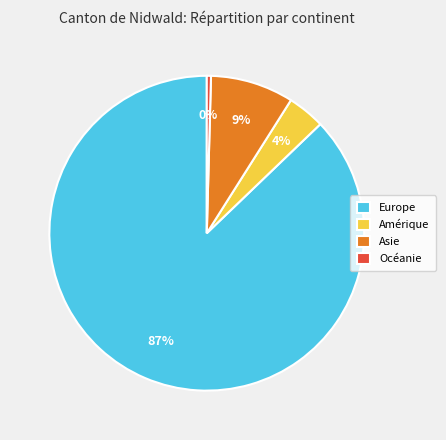

To the nearest percent, what is the difference between the largest and smallest slice percentages?

87%